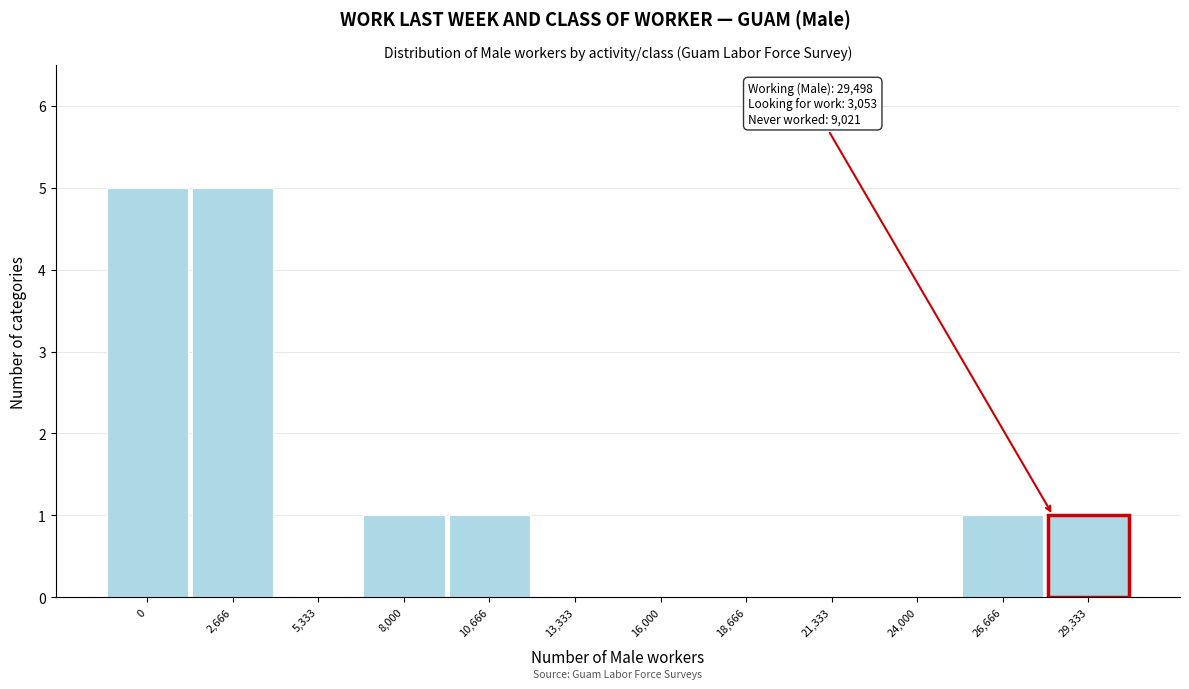

Reading right to left, list all the values displayed in this chart.

29,333=1	26,666=1	24,000=0	21,333=0	18,666=0	16,000=0	13,333=0	10,666=1	8,000=1	5,333=0	2,666=5	0=5